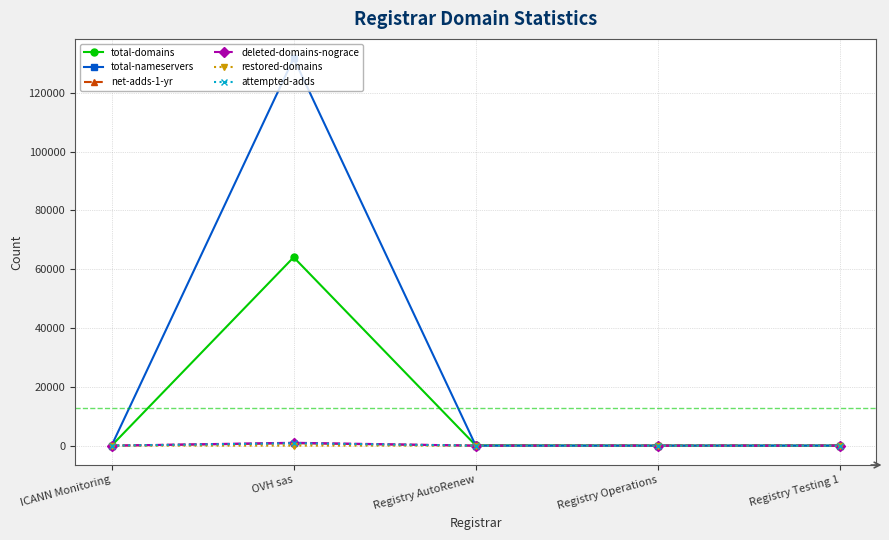

List the series in order of their peak value, lowest first.

restored-domains, net-adds-1-yr, attempted-adds, deleted-domains-nograce, total-domains, total-nameservers